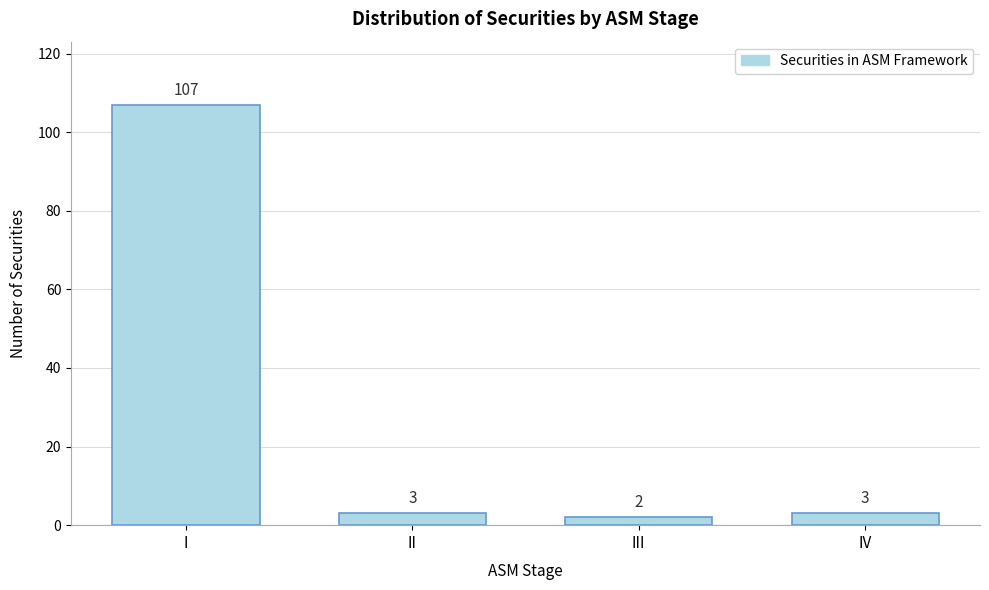

Reading left to right, list all the values displayed in this chart.

107	3	2	3